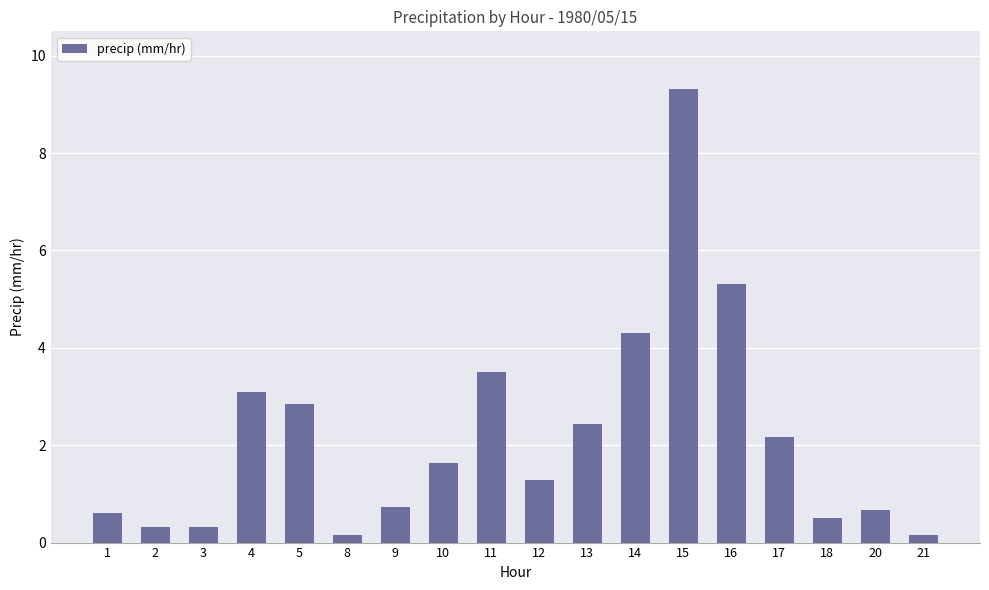

Read the value at 2.

0.3